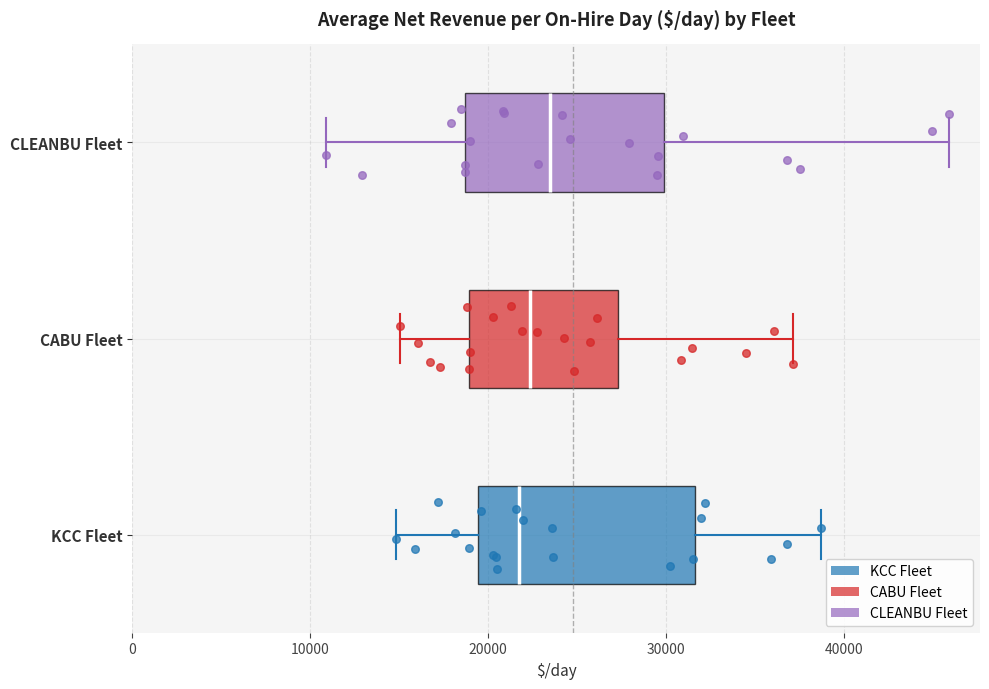

Reading bottom to top, read every box against the x-axis: the position of its median line, the range the box covers, and the ends of its whiskers. The values are not printed on the chart, so give them approximately, as read against the axis.

KCC Fleet: median 22000, box 19000 to 32000, whiskers 15000 to 39000
CABU Fleet: median 22000, box 19000 to 27000, whiskers 15000 to 37000
CLEANBU Fleet: median 23000, box 19000 to 30000, whiskers 11000 to 46000